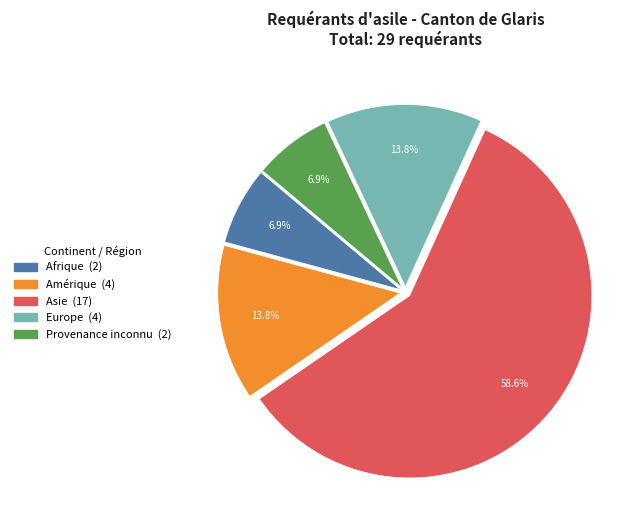

To the nearest percent, what is the average slice percentage?

20%